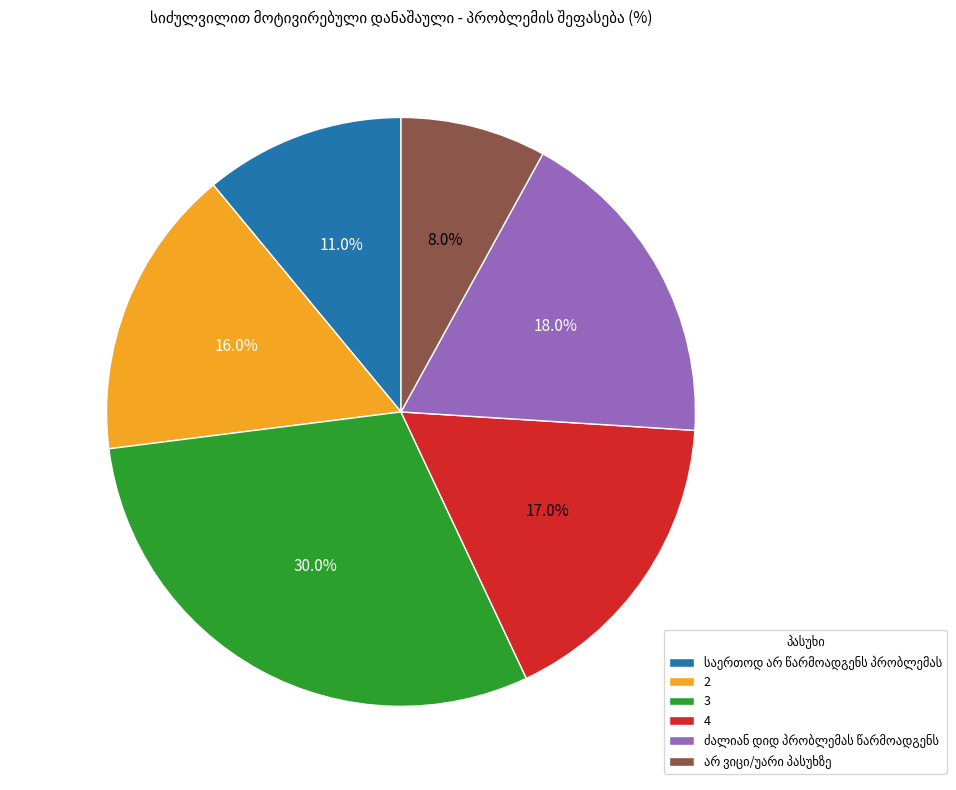

Which slice is the largest?

3